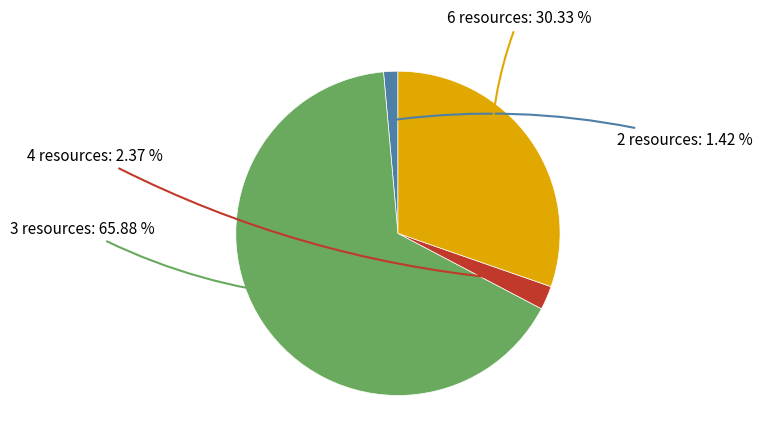

Which category has the smallest portion of the pie?

2 resources